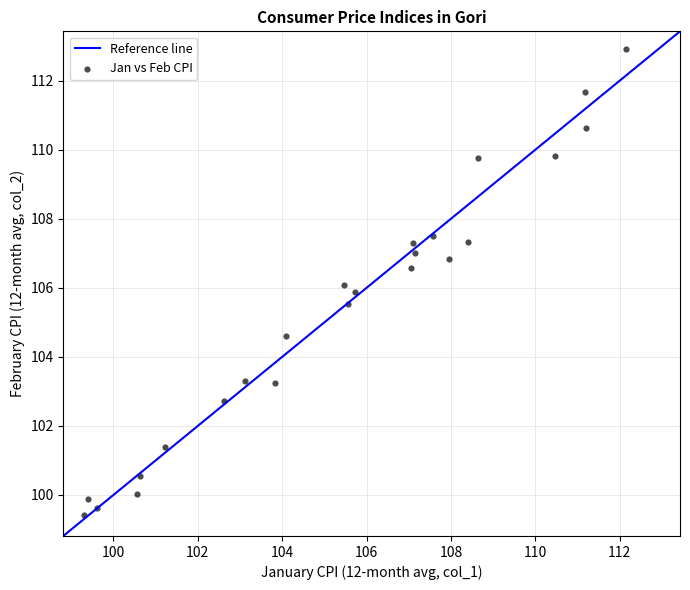

What is the range of Y values (max minus min)?

13.5